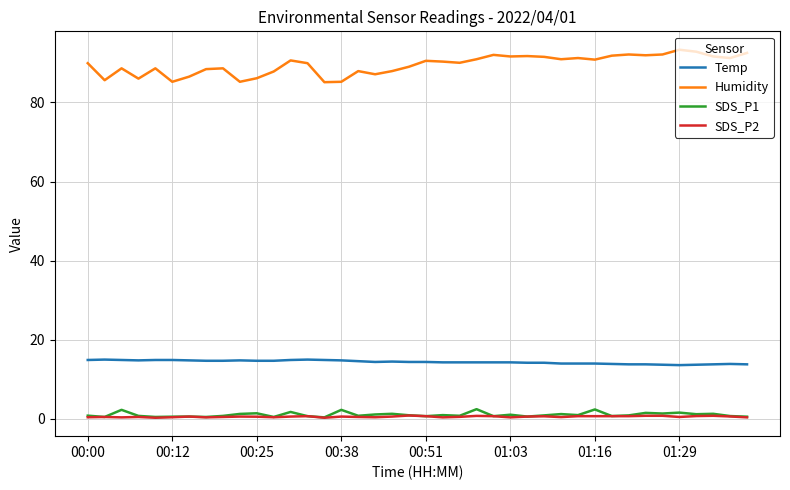

Which series has the largest range (max minus min)?

Humidity